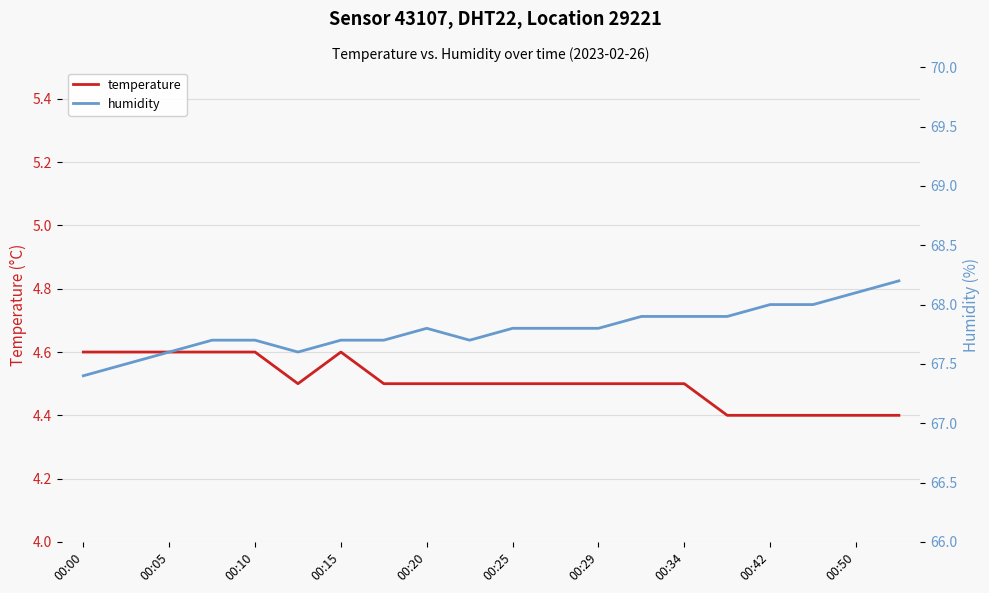

At how many categories does at least one series exceed 53?

20